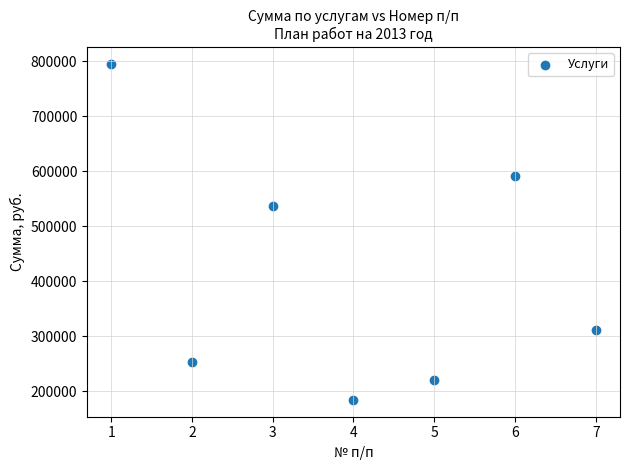

What Y value in the scatter plot is closest to 489832?

536550